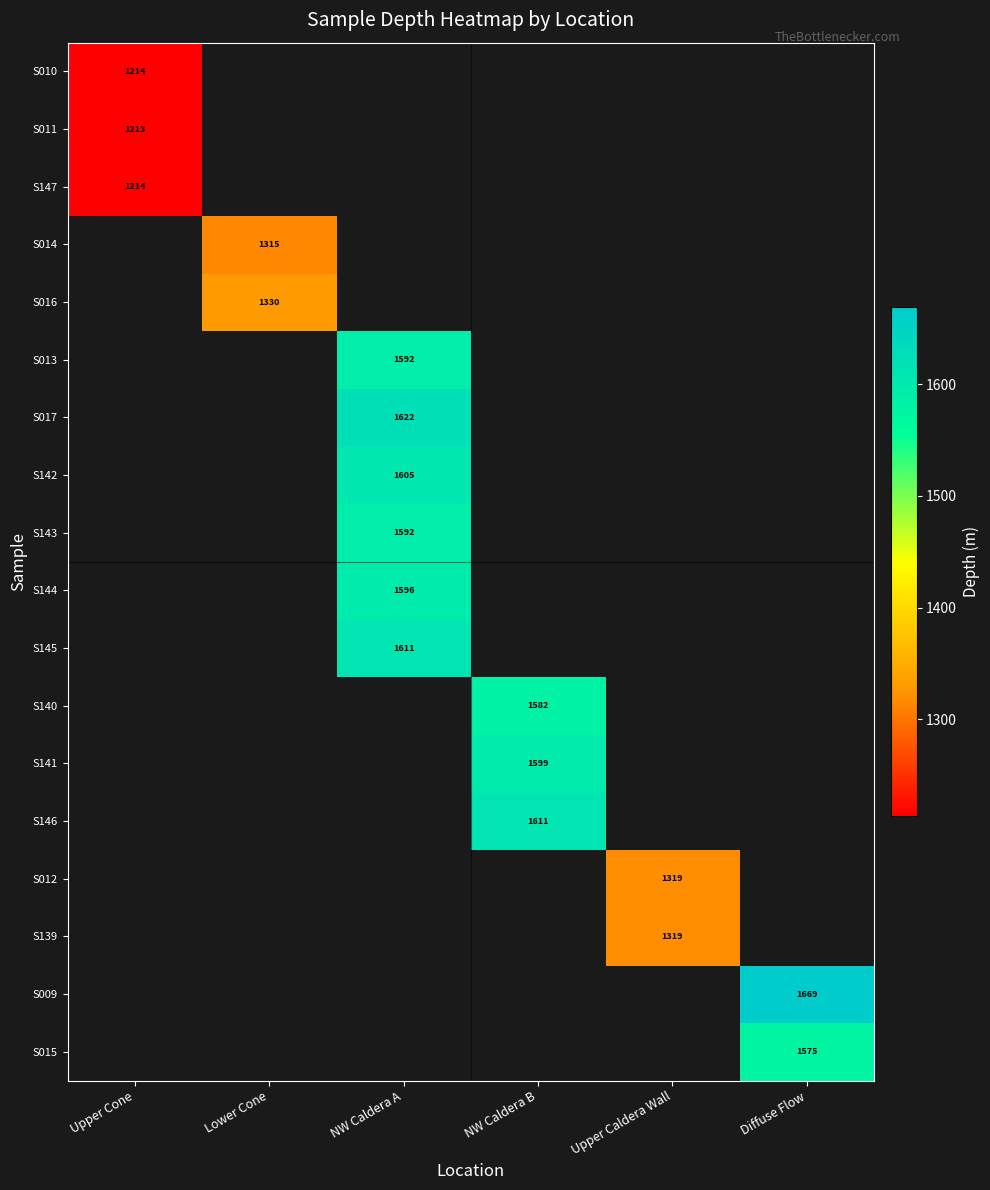

Is the value of S141 at NW Caldera B greater than the value of S147 at Upper Cone?

Yes